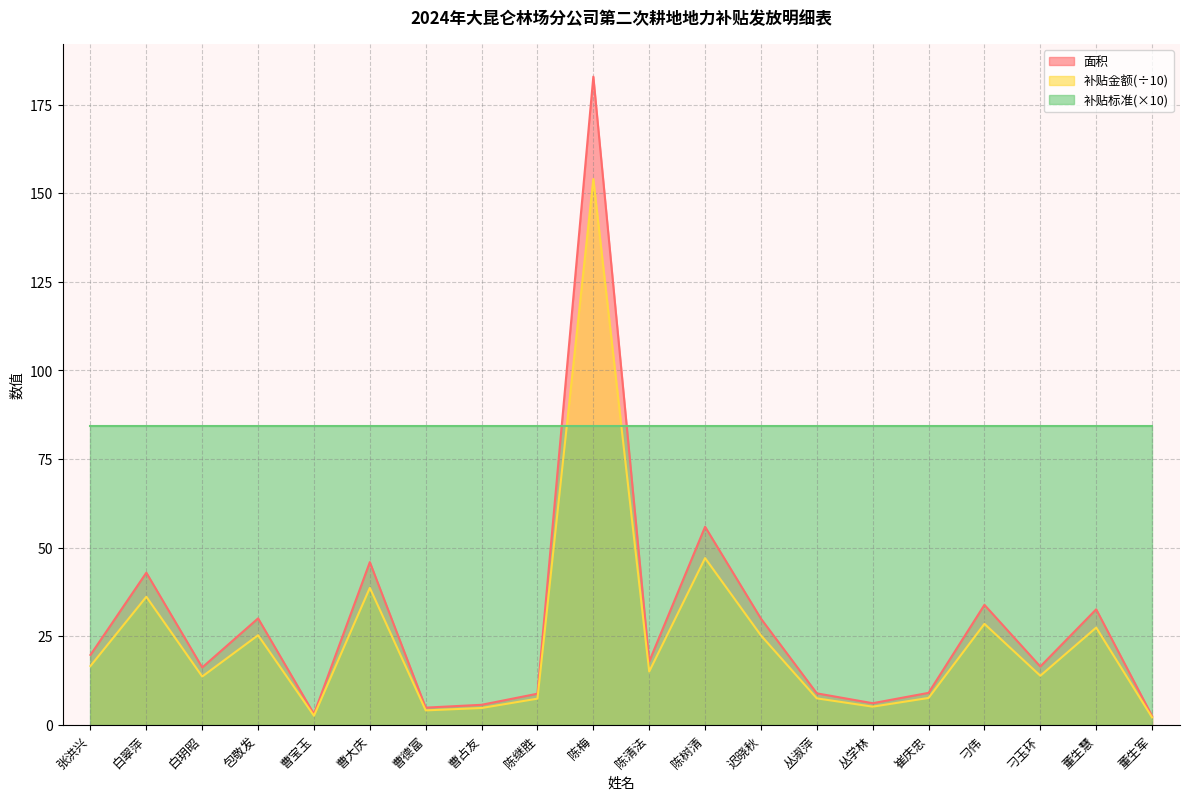

Which label corresponds to the largest value in the chart?

陈梅